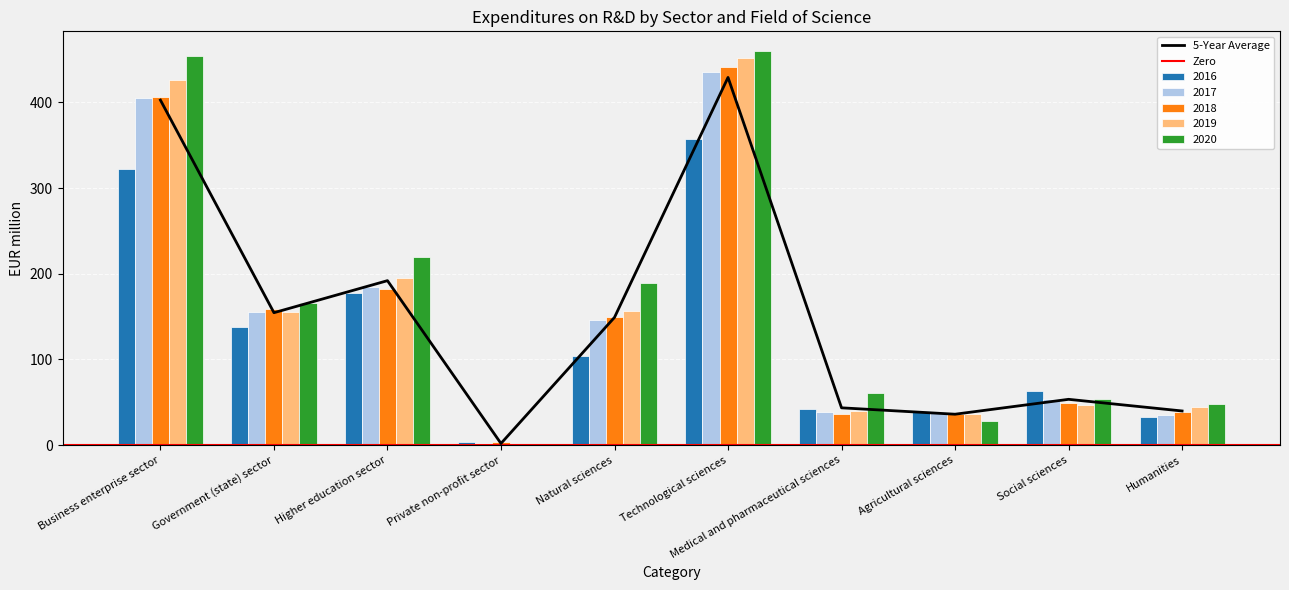

What is the label of the 2nd bar from the left?

Government (state) sector